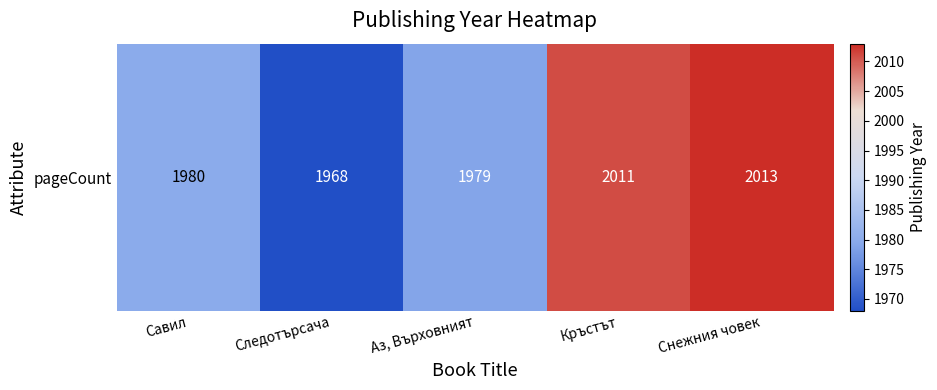

How many data points are above 1980?

2